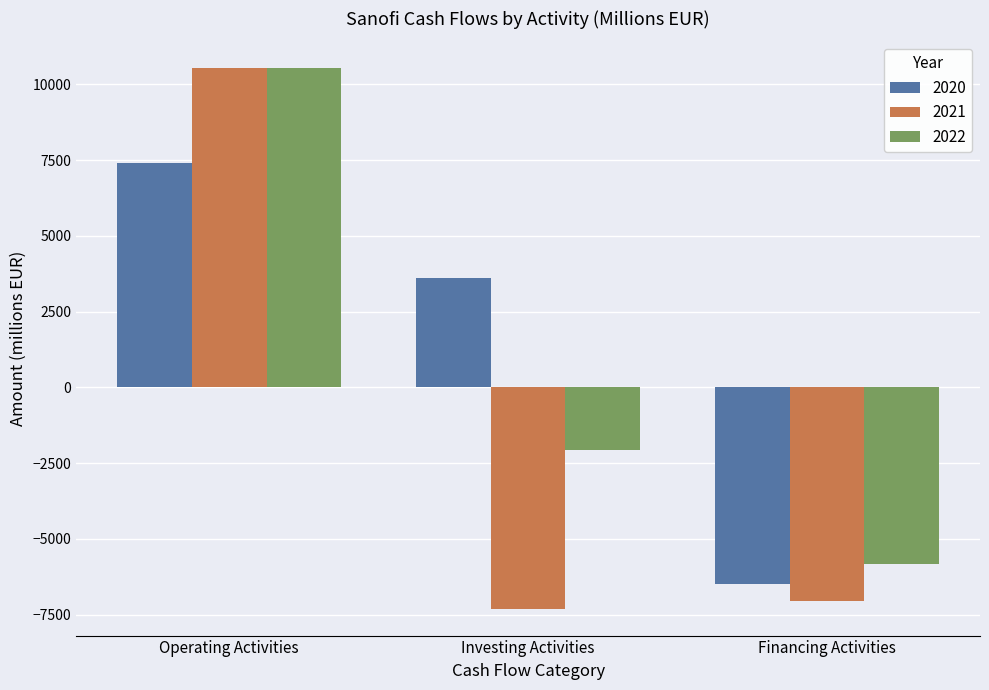

What is the total value across all series at Operating Activities?

28466